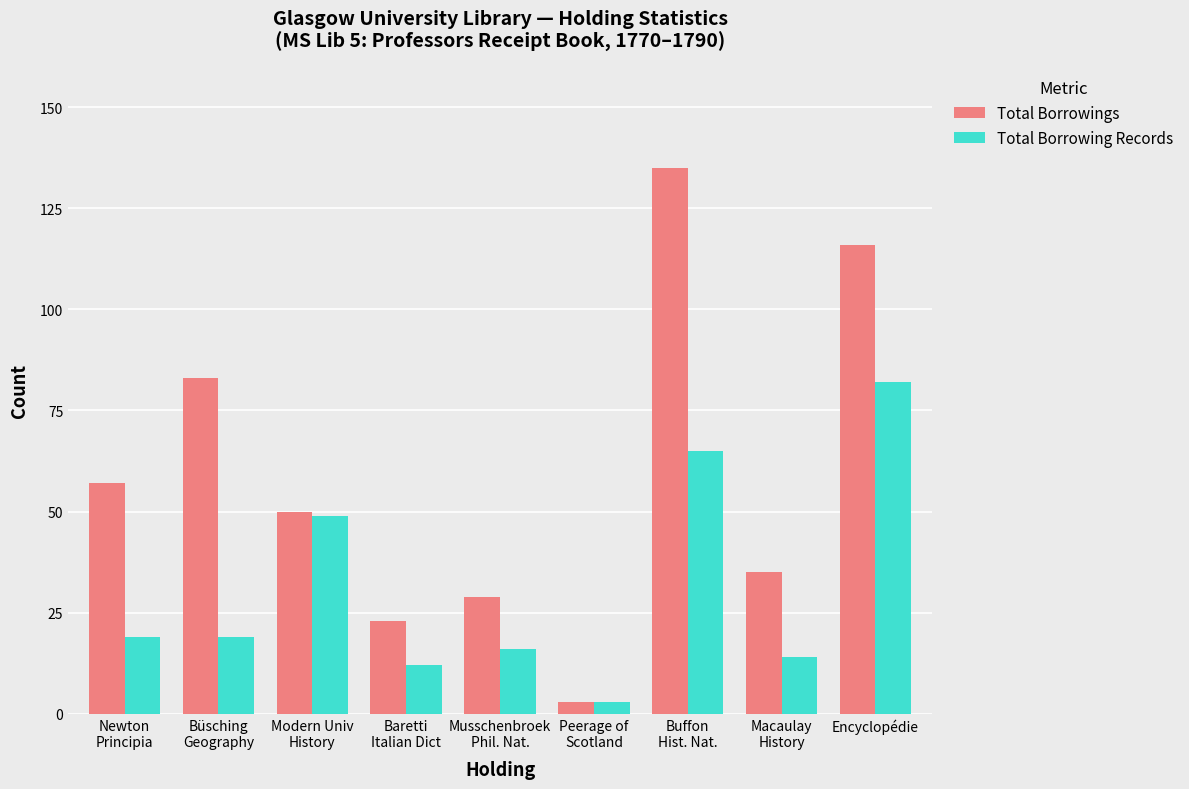

Which series changed the most between Büsching
Geography and Encyclopédie?

Total Borrowing Records